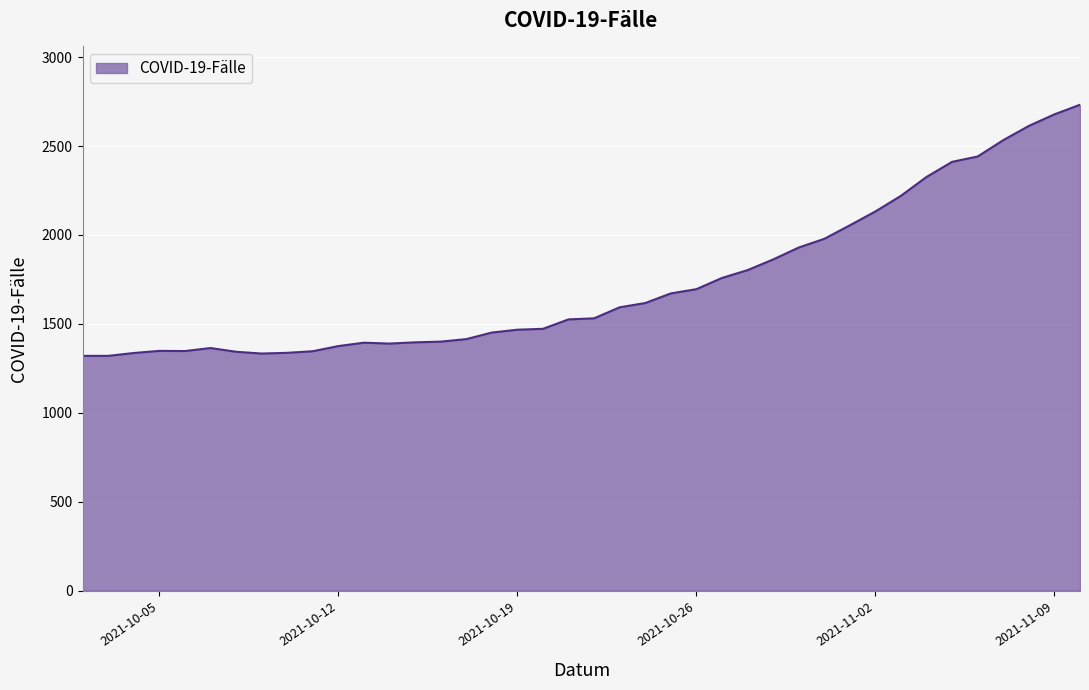

What is the smallest value displayed?

1320